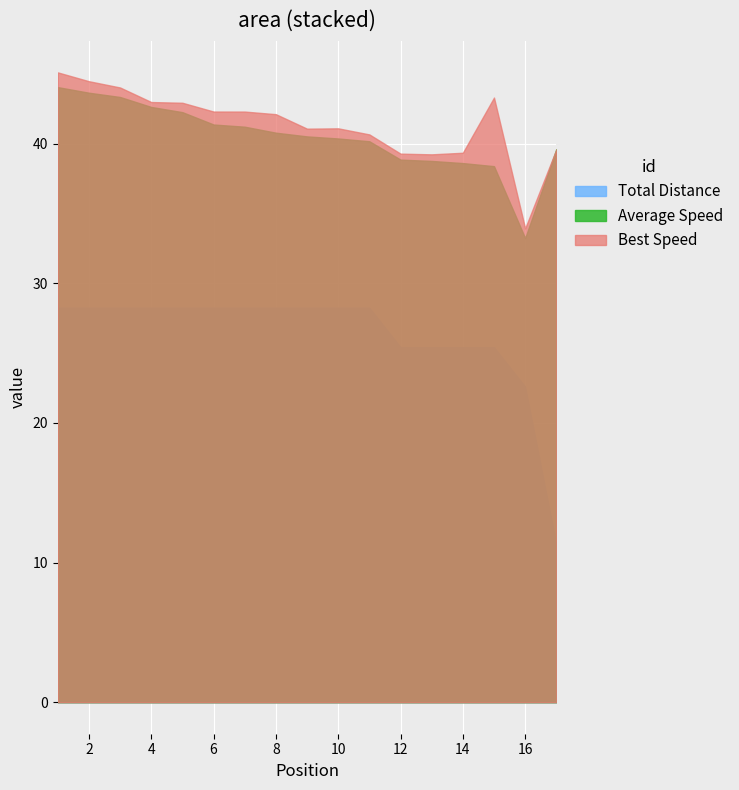

The Average Speed series shows 59.1 at 7. True or false?

False